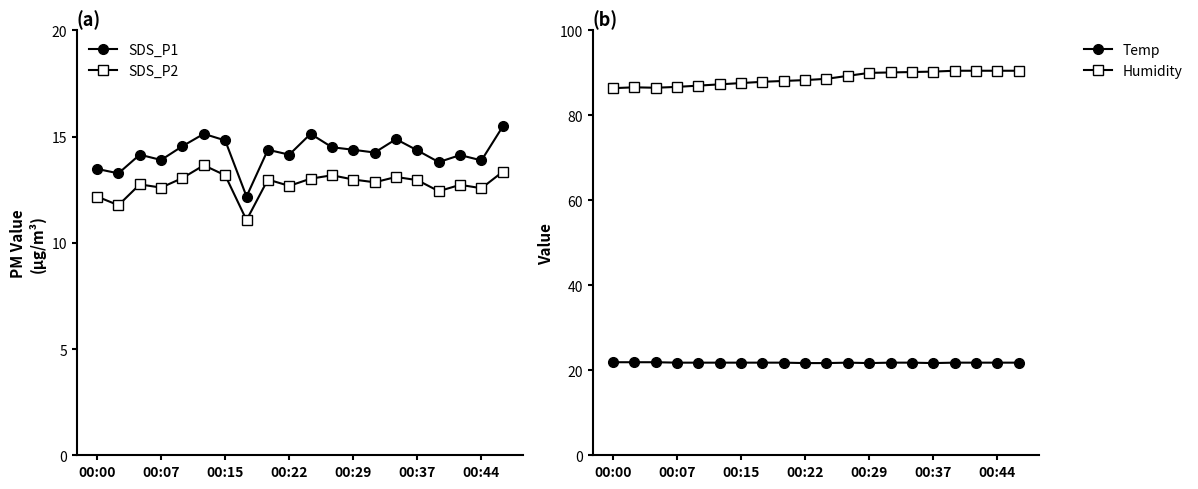

What is the total value across all series at 00:00?

134.0